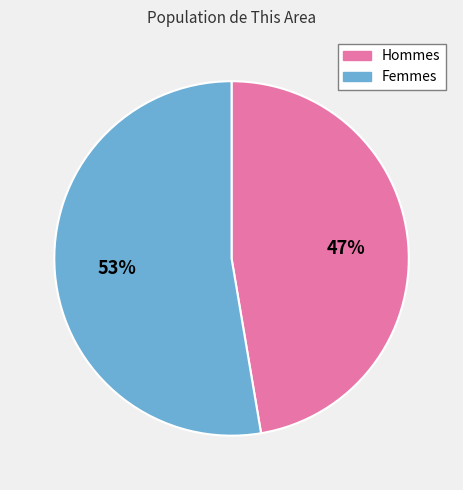

To the nearest percent, what is the average slice percentage?

50%